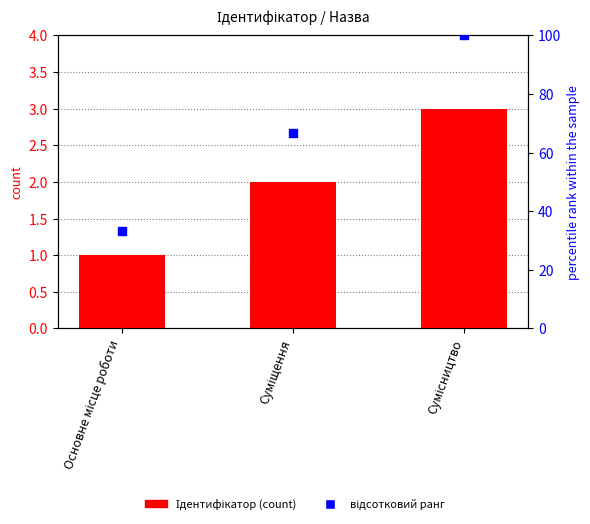

What are all the series names shown in the legend?

Ідентифікатор, відсотковий ранг